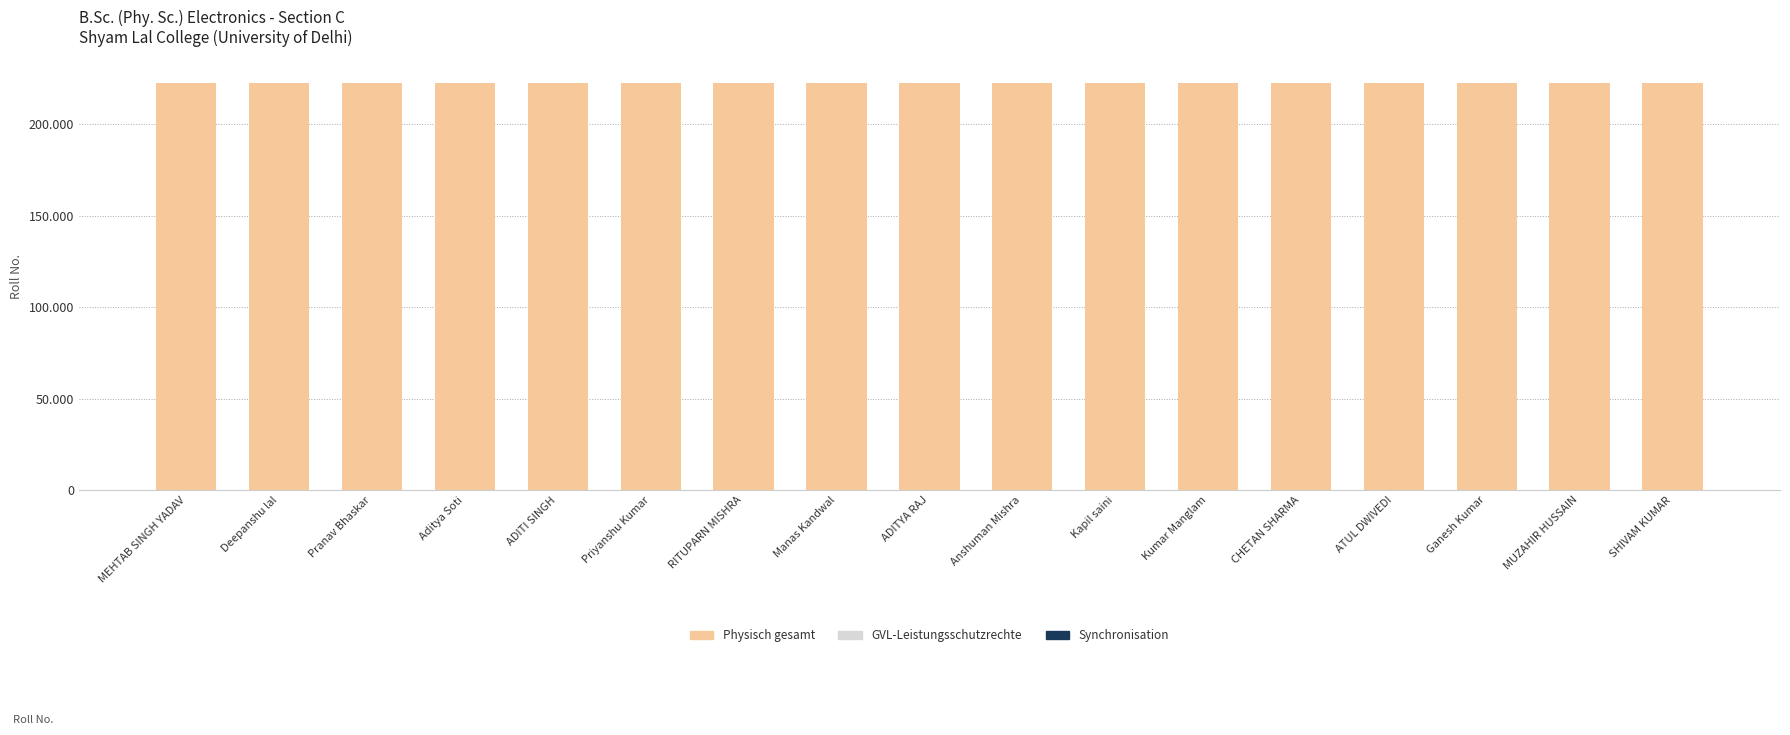

Rank the categories by GVL-Leistungsschutzrechte value from highest to lowest.

SHIVAM KUMAR, MUZAHIR HUSSAIN, Ganesh Kumar, ATUL DWIVEDI, CHETAN SHARMA, Kumar Manglam, Kapil saini, Anshuman Mishra, ADITYA RAJ, Manas Kandwal, RITUPARN MISHRA, Priyanshu Kumar, Pranav Bhaskar, ADITI SINGH, Aditya Soti, Deepanshu lal, MEHTAB SINGH YADAV